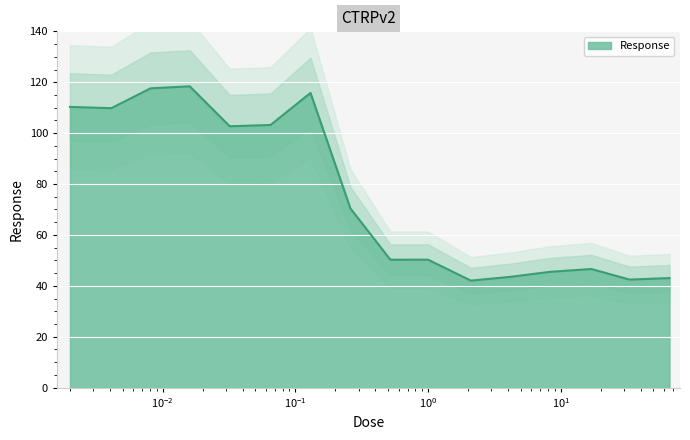

What is the sum of all values?

1211.9